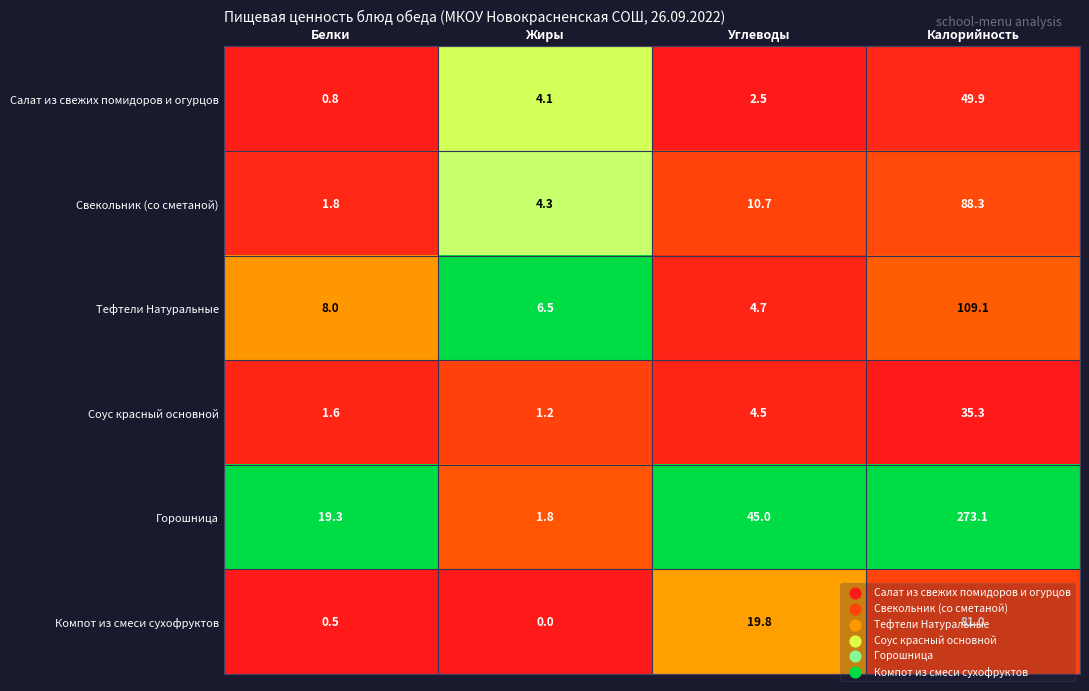

How many values in the Свекольник (со сметаной) series are below 10?

2